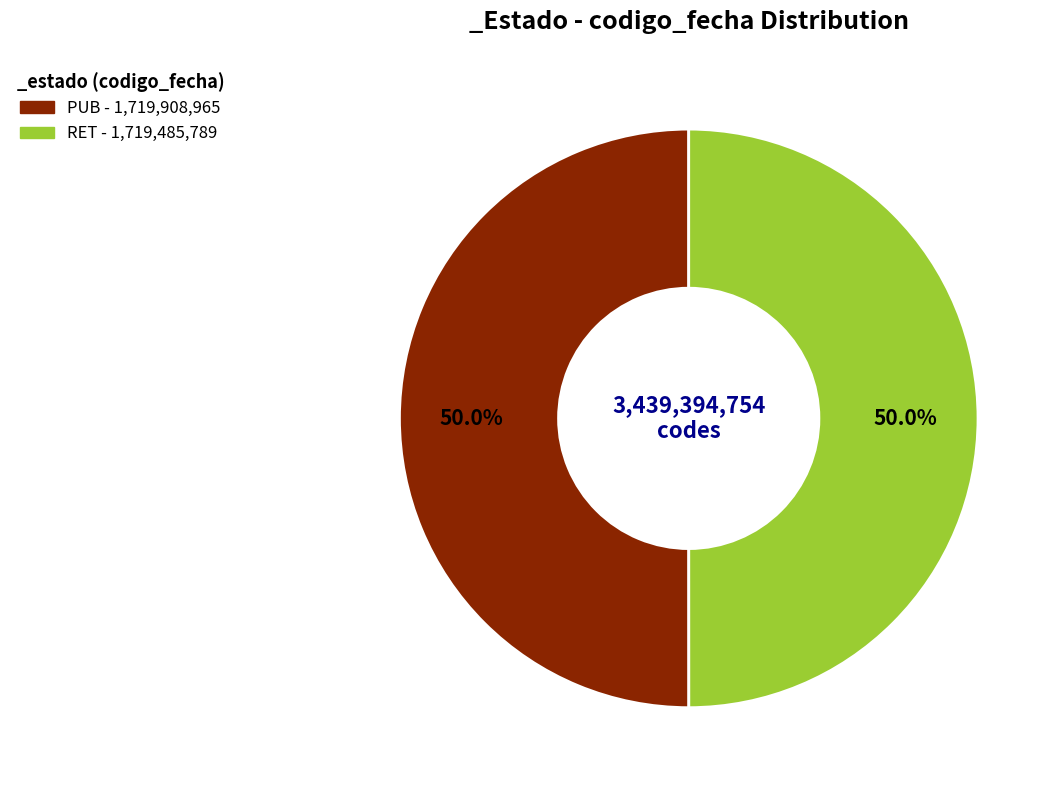

What is the ratio of the value at RET to the value at PUB?

1.0